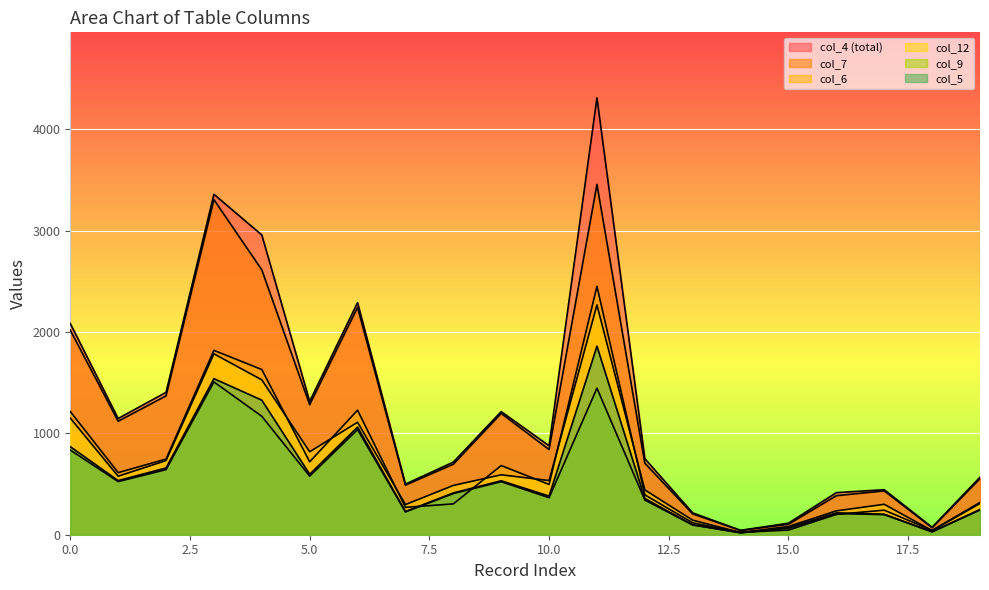

Which category has the lowest value across all series?

14